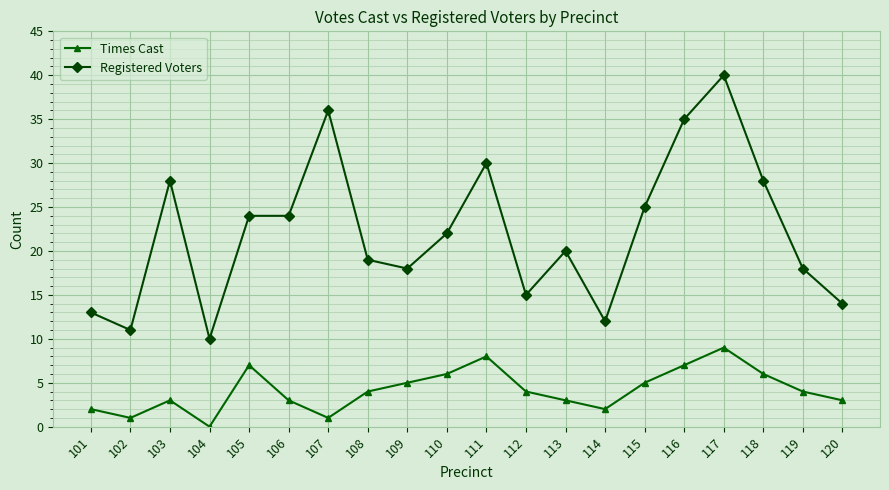

What is the sum of all Registered Voters values?

442